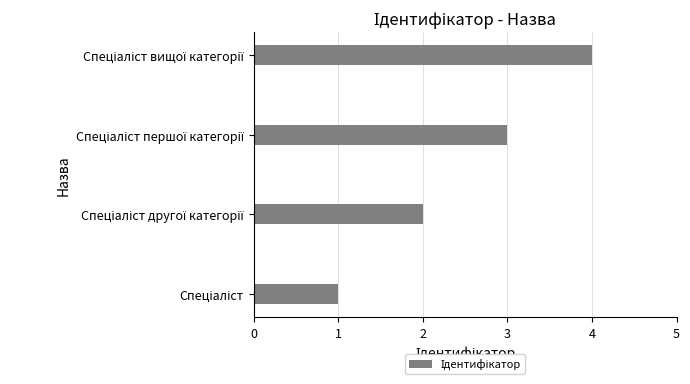

What is the sum of all values?

10